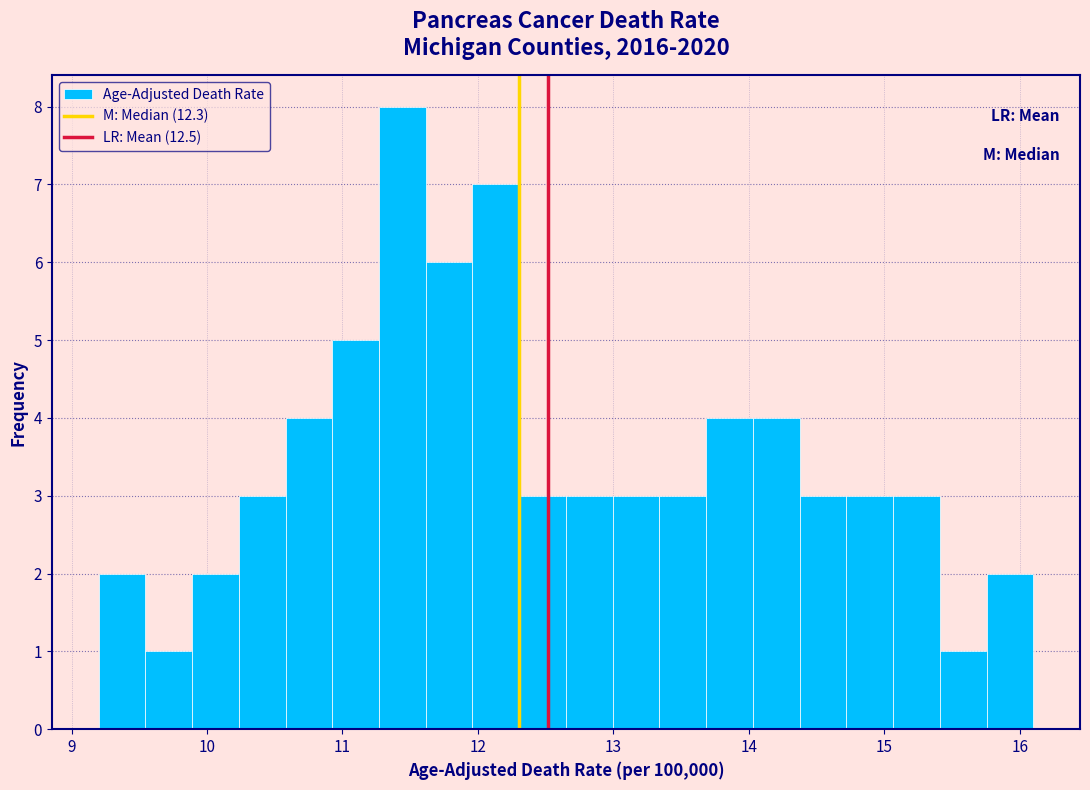

Around what value on the x-axis is the tallest bar? Give the approximate position of its centre, as read against the axis.

11.4